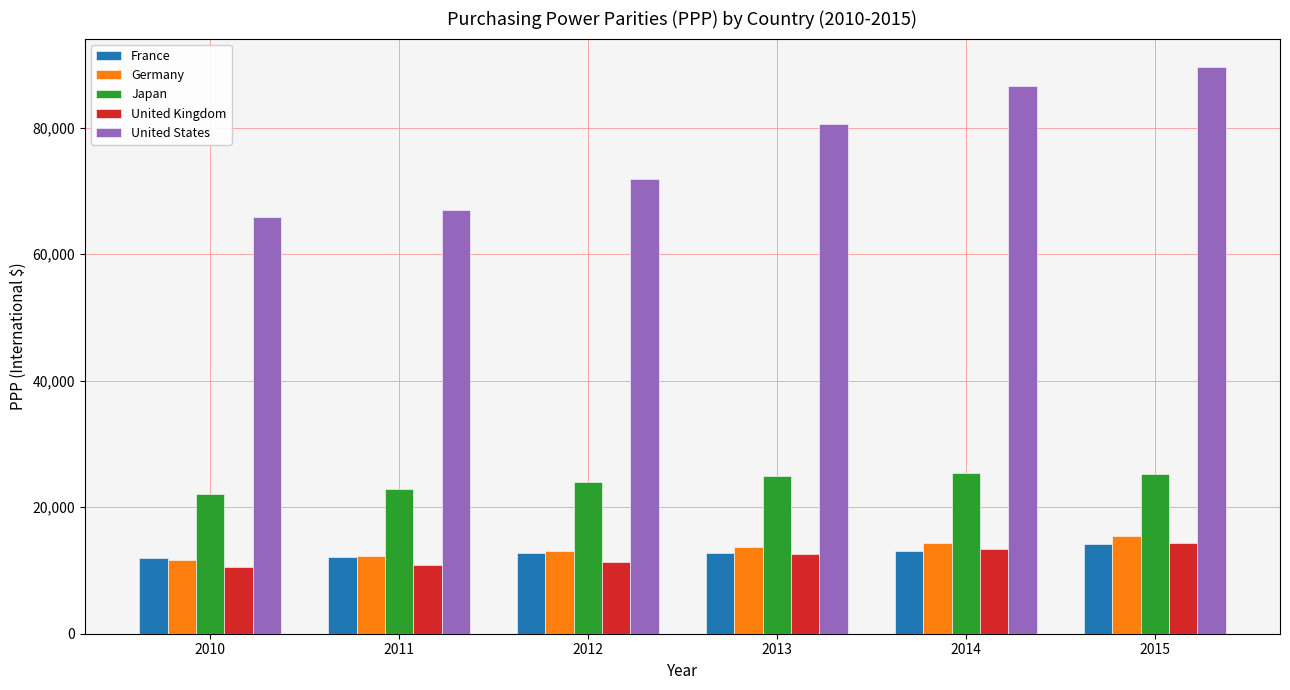

What is the difference between the maximum and second lowest values in the Japan series?

2640.4